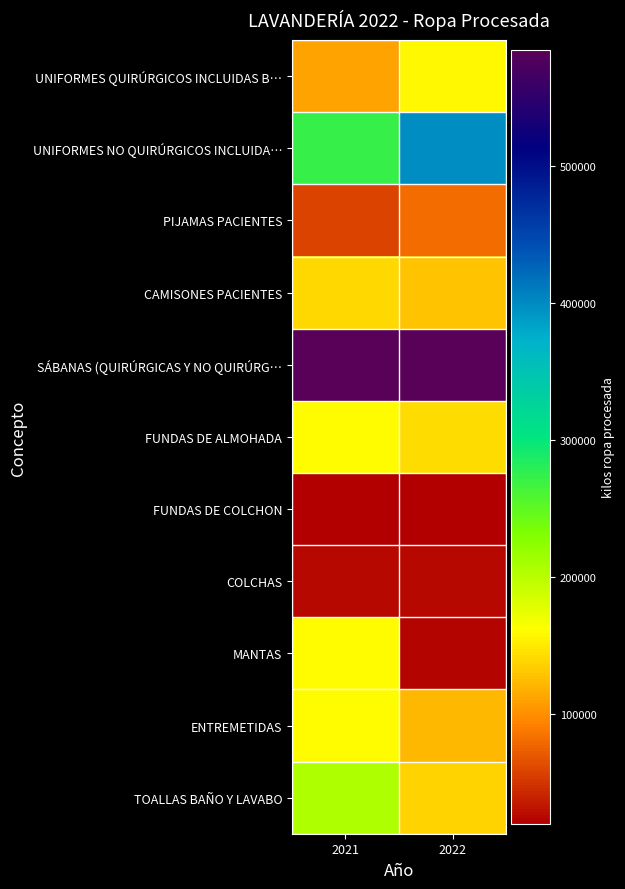

Which series has the largest total across all categories?

SÁBANAS (QUIRÚRGICAS Y NO QUIRÚRG…